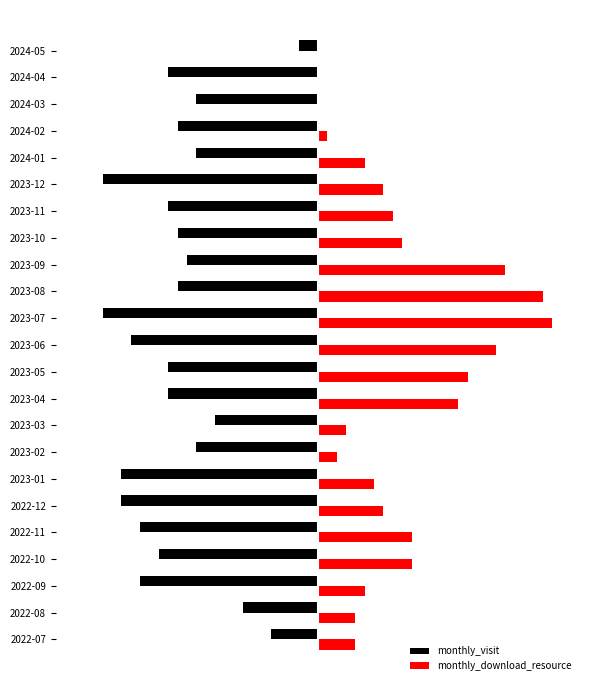

What are all the series names shown in the legend?

monthly_visit, monthly_download_resource